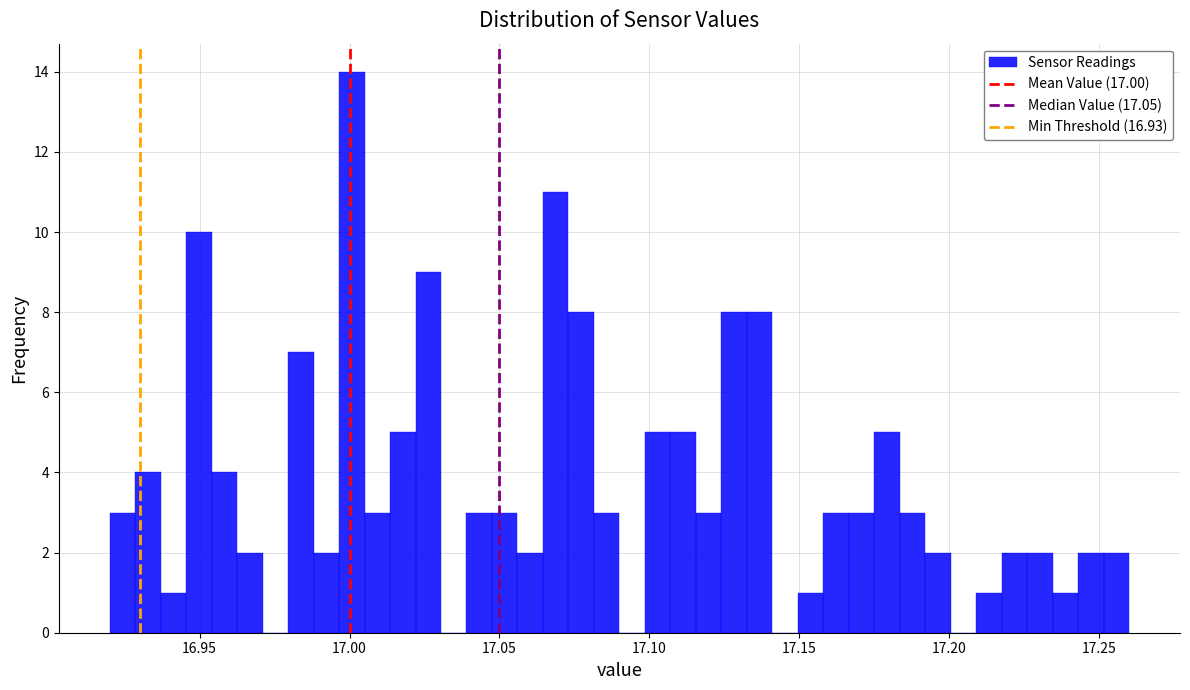

Around what value on the x-axis is the tallest bar? Give the approximate position of its centre, as read against the axis.

17.000